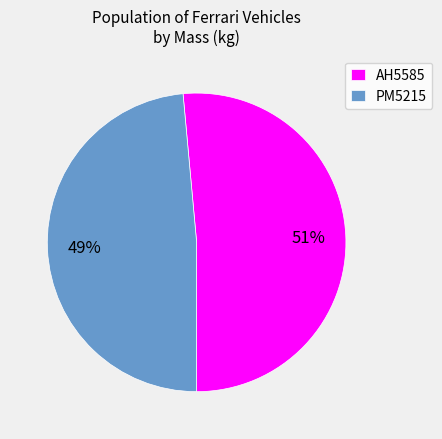

To the nearest percent, what is the combined percentage of PM5215 and AH5585?

100%